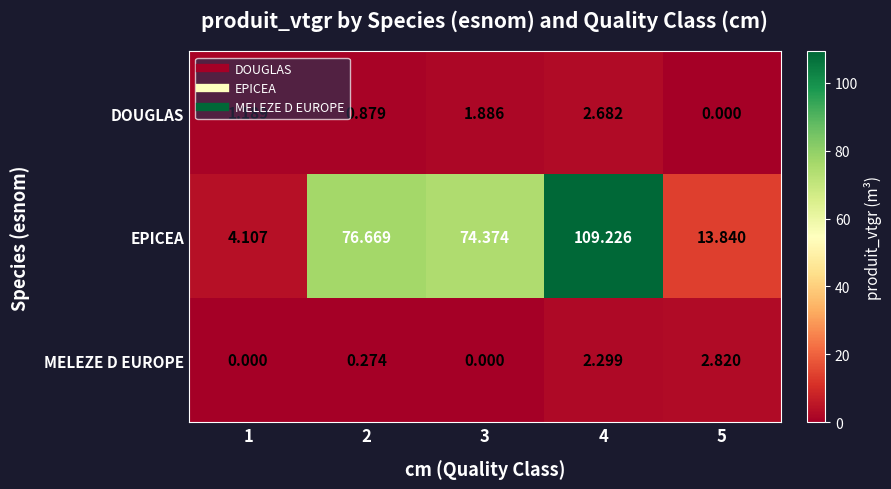

Rank the series by their maximum value, from highest to lowest.

EPICEA, MELEZE D EUROPE, DOUGLAS